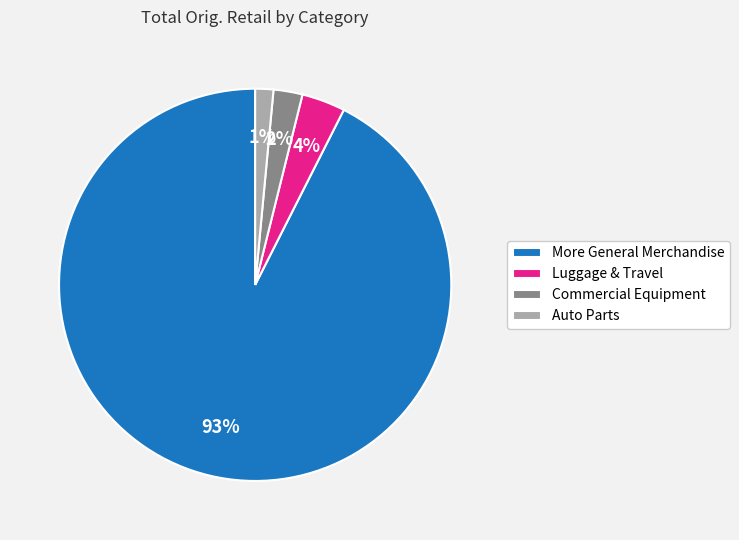

Does More General Merchandise represent more than half of the total?

Yes